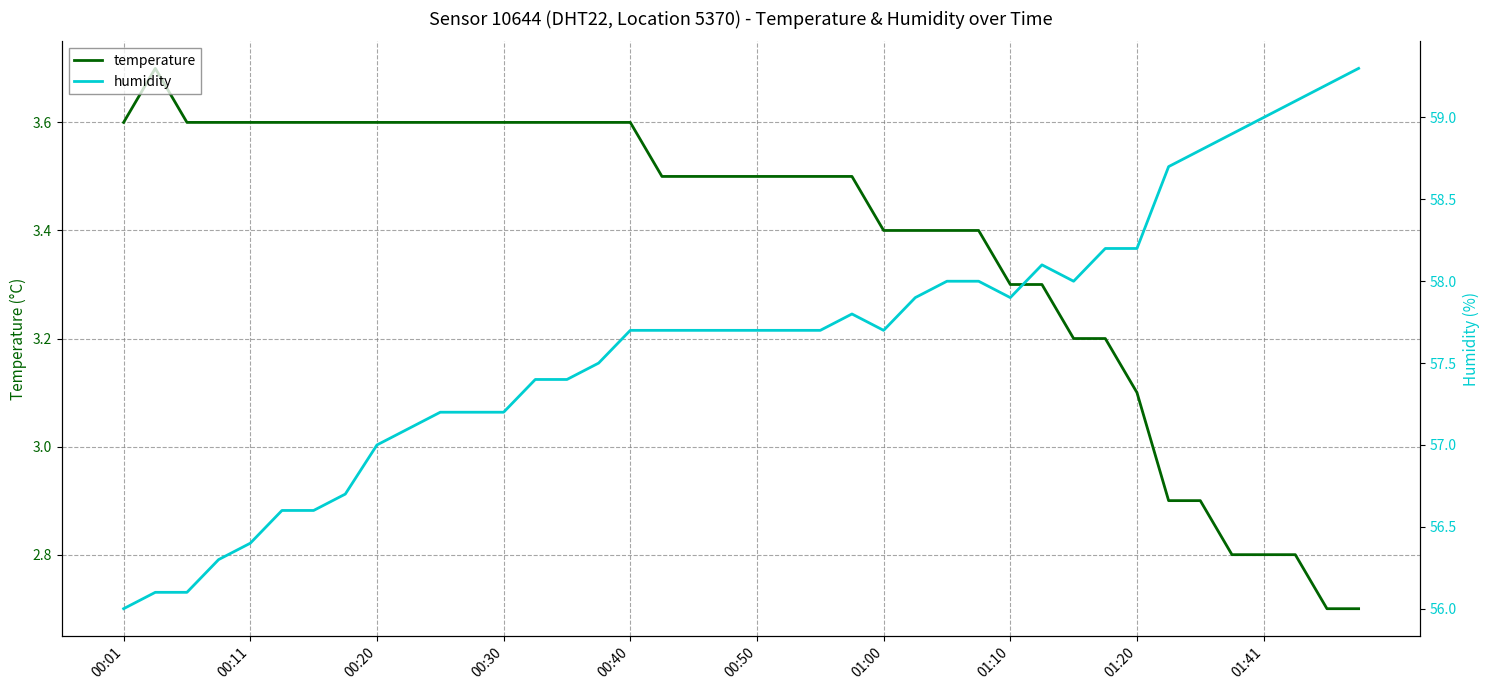

What are all the series names shown in the legend?

temperature, humidity